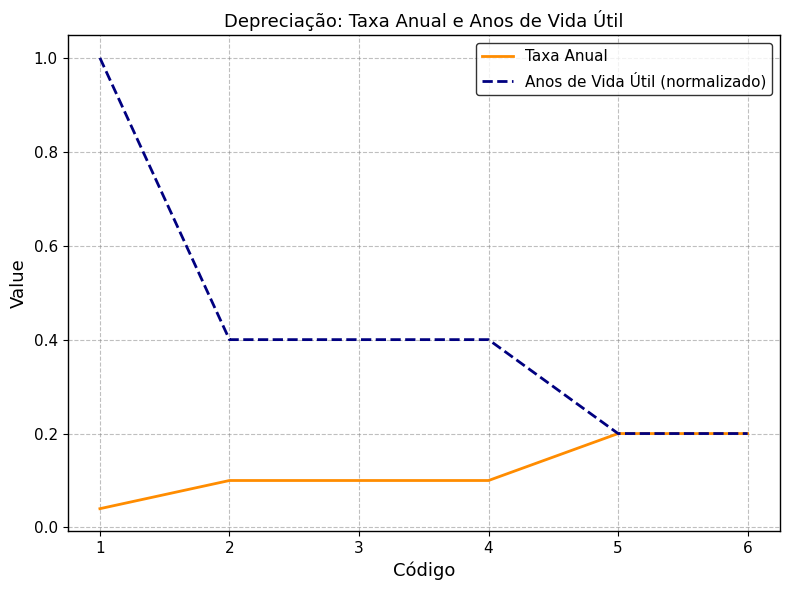

What value does the Taxa Anual series have at 4?

0.1